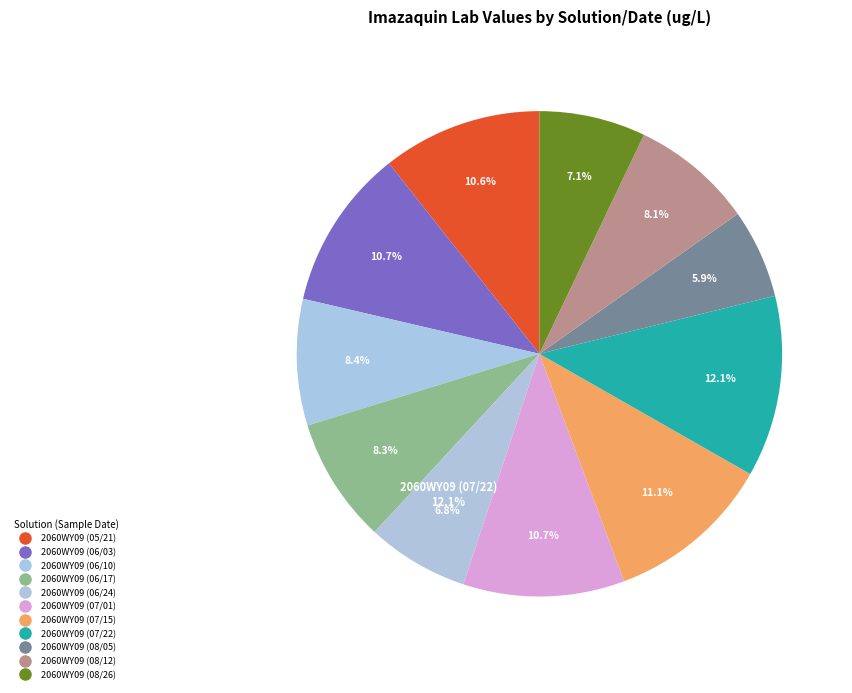

Is it true that 2060WY09 (07/01) is 11% of the pie?

True